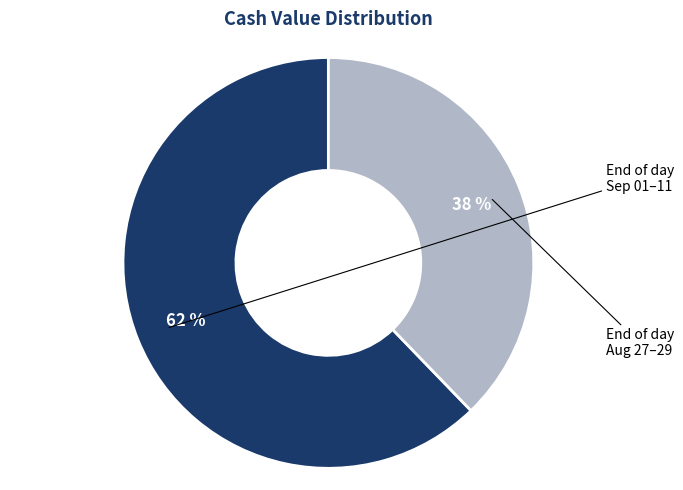

To the nearest percent, what is the difference between the largest and smallest slice percentages?

24%